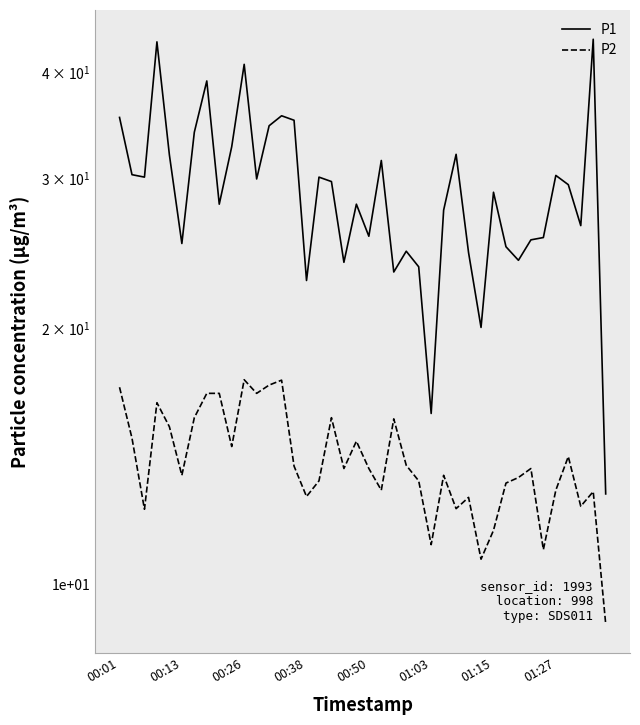

True or false: P1 and P2 intersect in this chart.

False